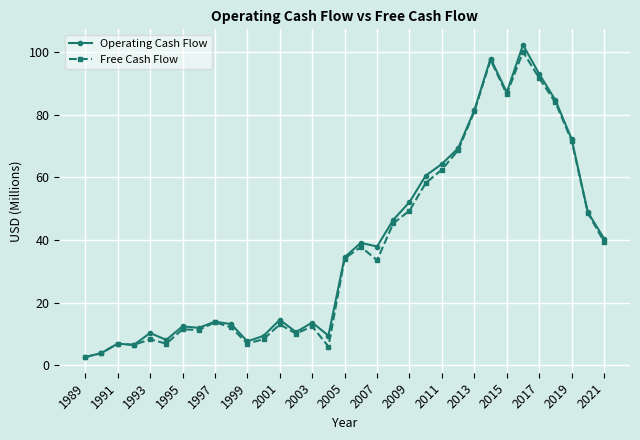

In Operating Cash Flow, how many points are lower than both neighbors (excluding endpoints)?

8